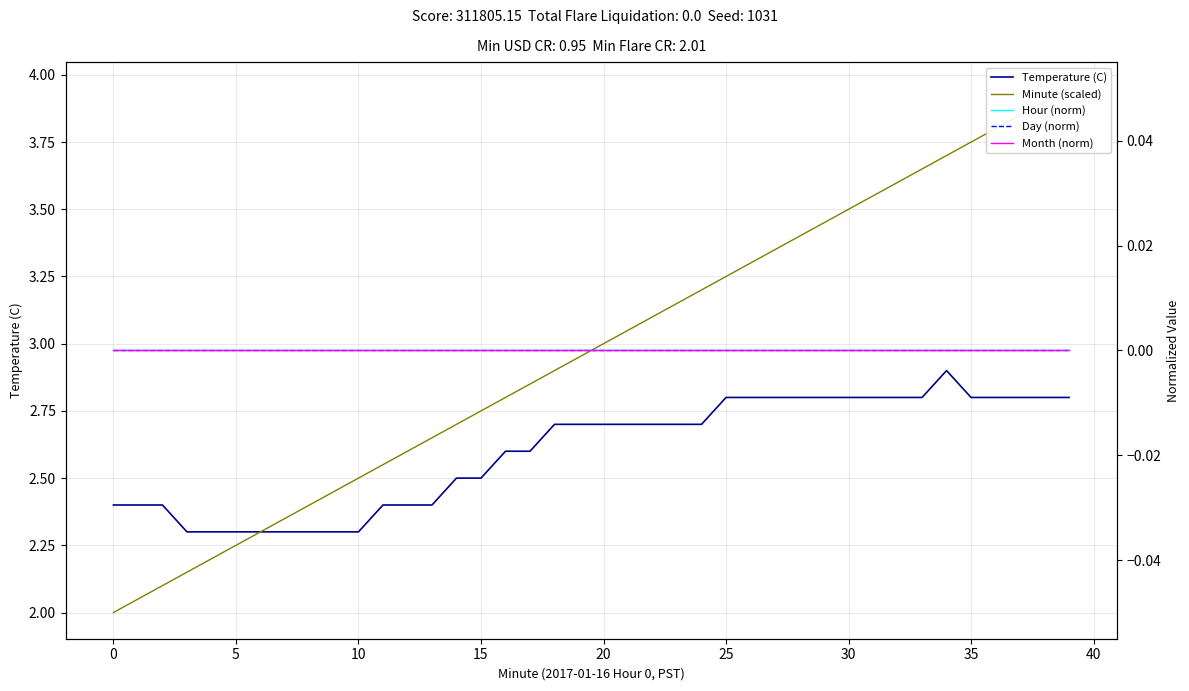

What is the label of the 16th point from the left?

15